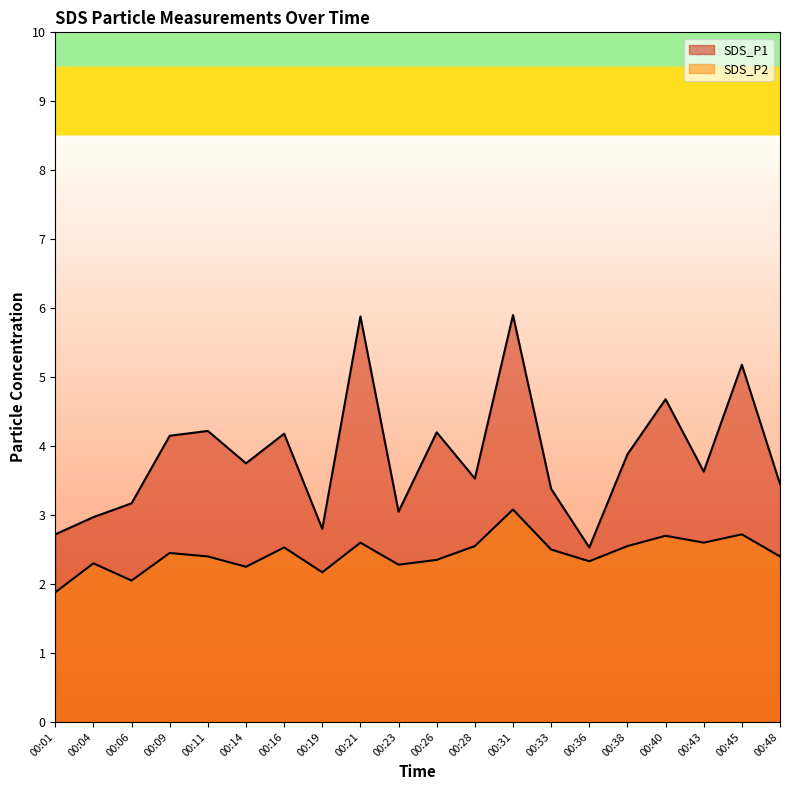

The value of SDS_P2 at 00:36 is 2.3. True or false?

True